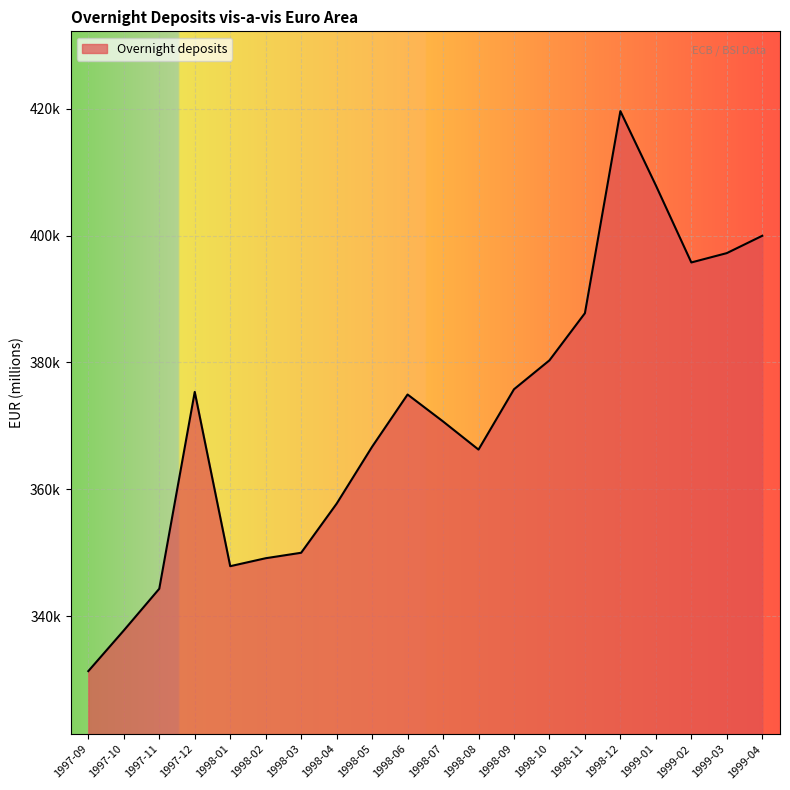

Does the chart display data point markers on the line(s)?

No